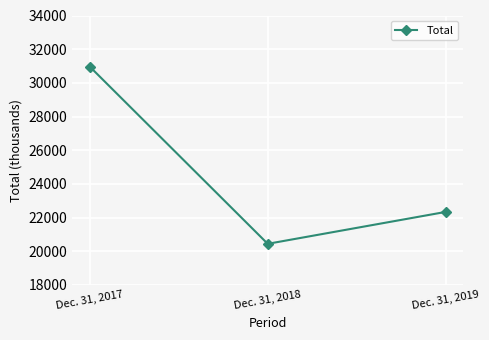

The chart shows a value of 22334 at Dec. 31, 2019. True or false?

True